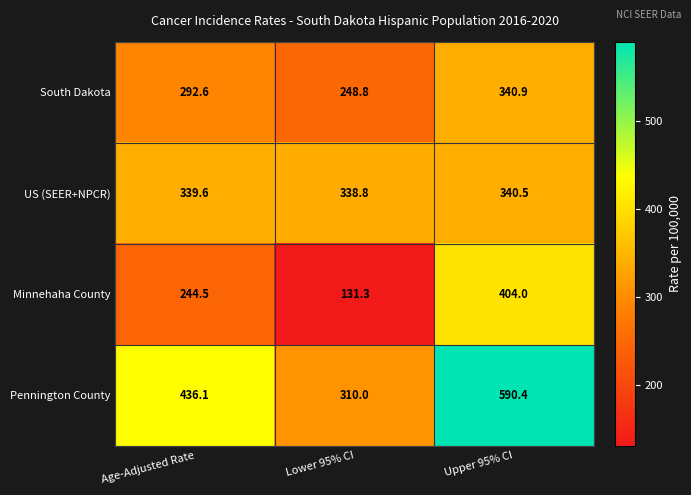

Reading left to right, what are all the values shown in this chart?

South Dakota: 292.6	248.8	340.9
US (SEER+NPCR): 339.6	338.8	340.5
Minnehaha County: 244.5	131.3	404.0
Pennington County: 436.1	310.0	590.4